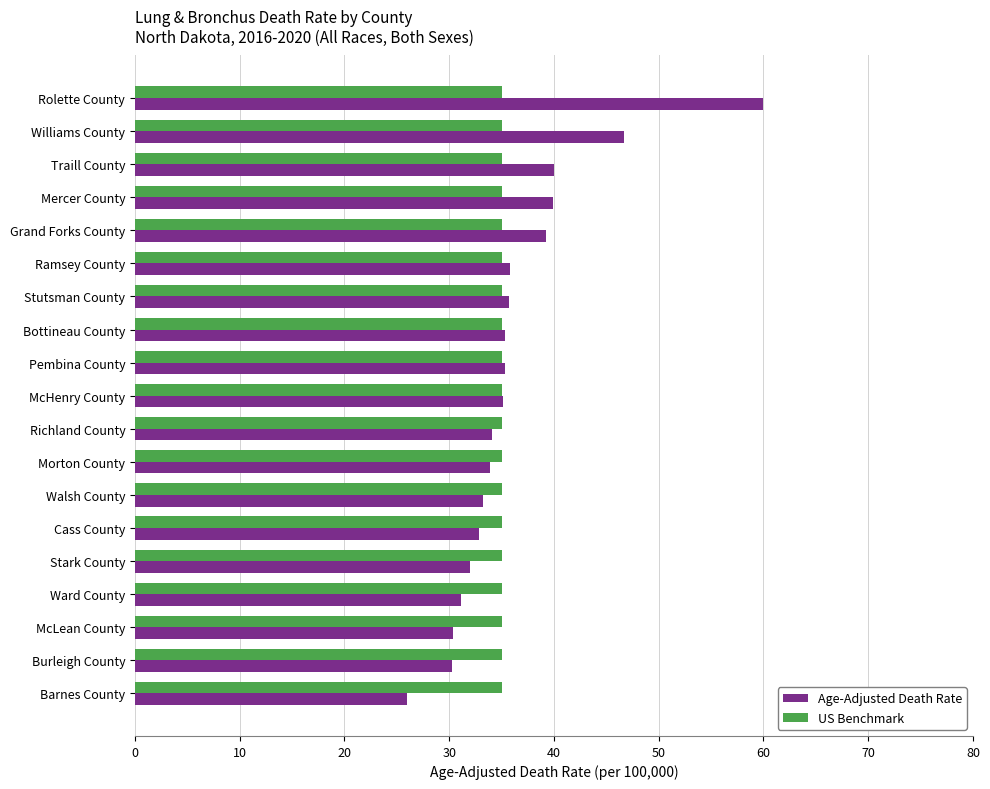

Which series has the largest range (max minus min)?

Age-Adjusted Death Rate